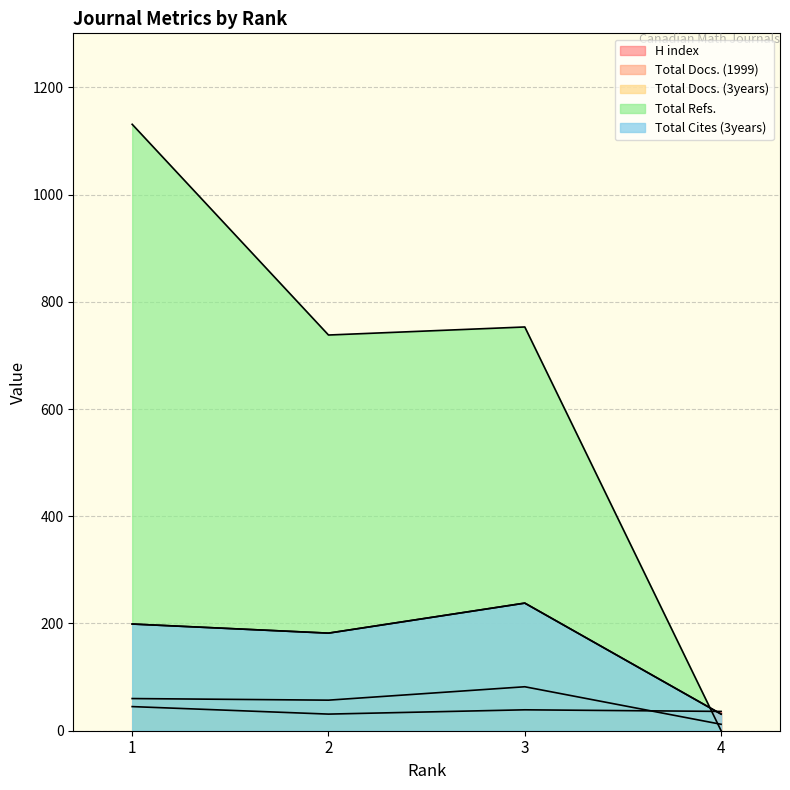

Reading left to right, transcribe all the data shown in this chart.

H index: 45	31	39	36
Total Docs. (1999): 60	57	82	12
Total Docs. (3years): 199	182	238	31
Total Refs.: 1131	738	753	0
Total Cites (3years): 199	182	238	31